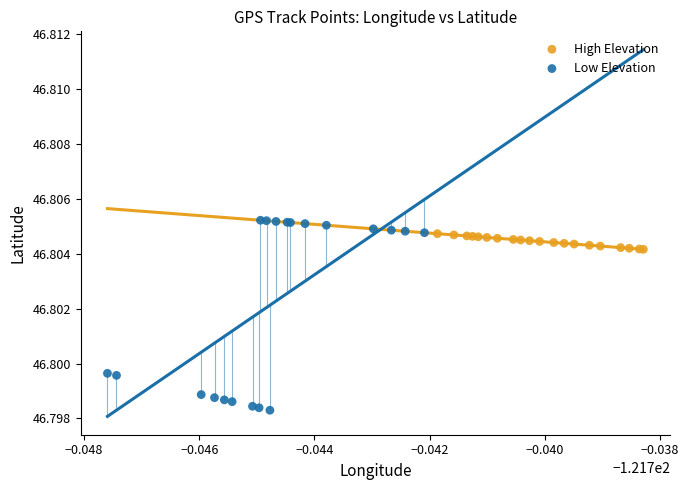

Which series has the largest Y range (max minus min)?

Low Elevation